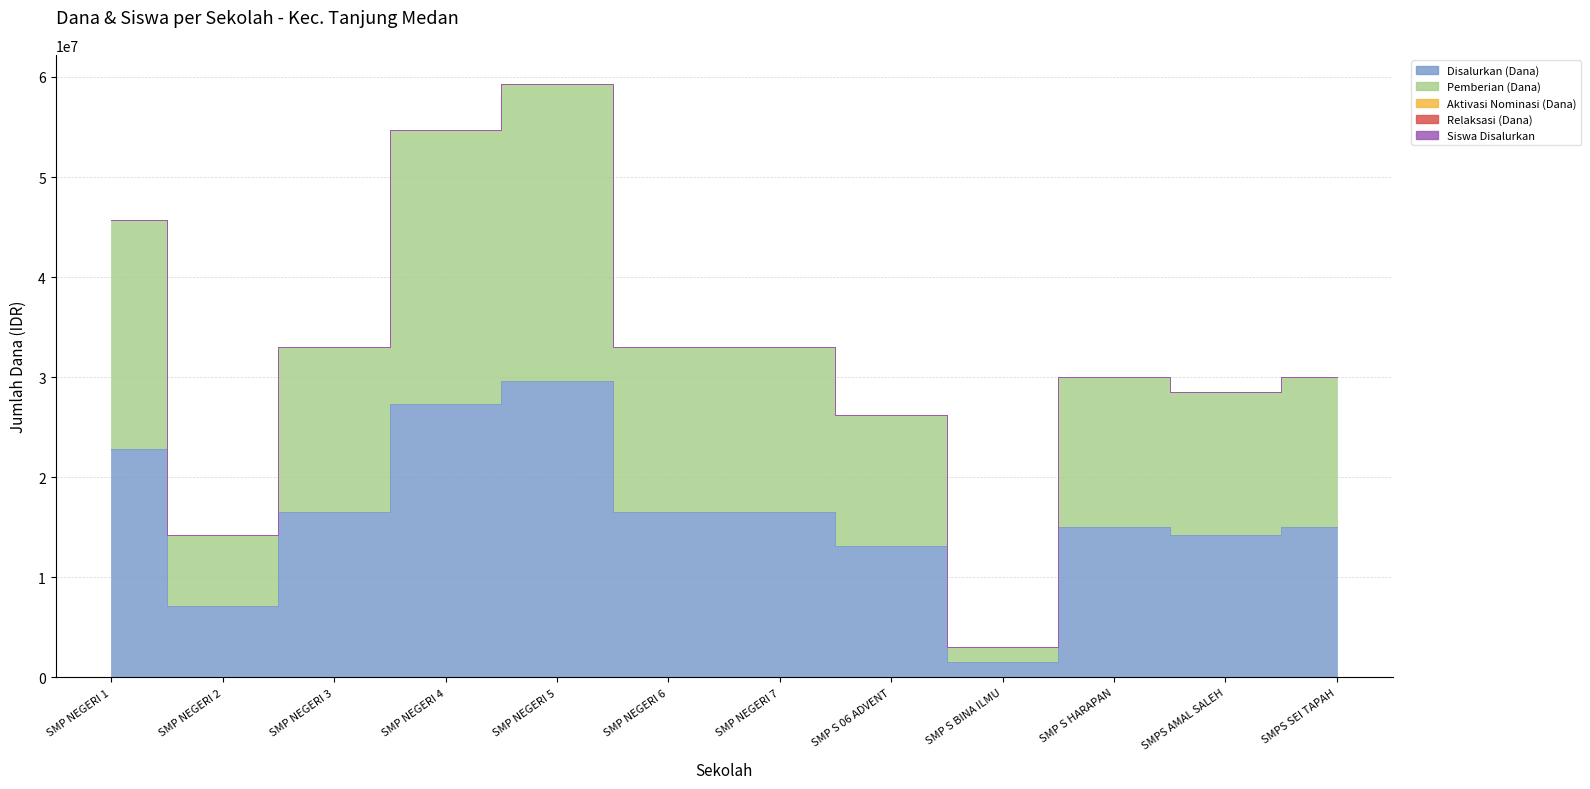

What is the difference between the Disalurkan (Dana) values at SMP NEGERI 1 and SMP NEGERI 3?

6375000